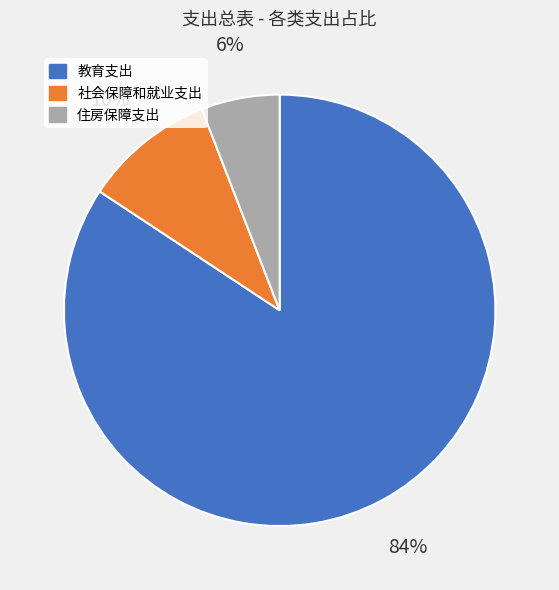

To the nearest percent, what is the difference between the largest and smallest slice percentages?

78%